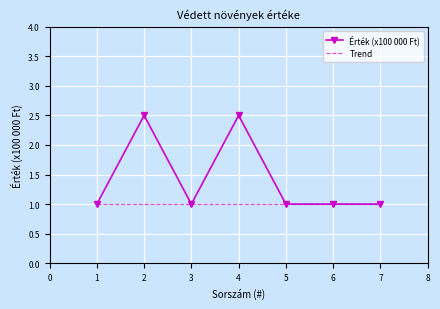

What is the difference between the second highest and second lowest values in the Érték (x100 000 Ft) series?

1.5